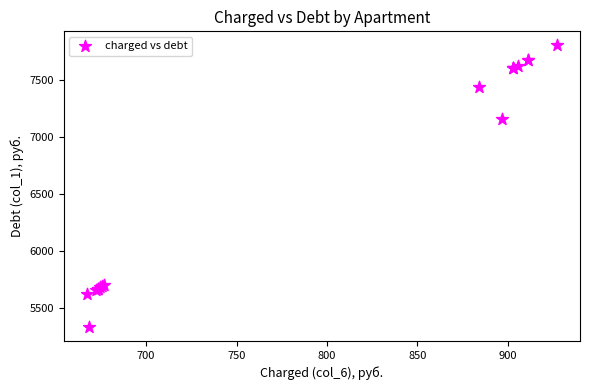

What Y value in the scatter plot is closest to 6568?

7155.0